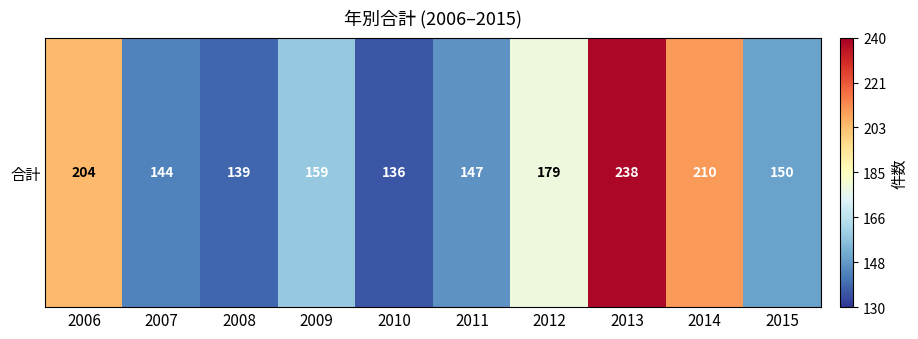

Reading left to right, extract all data points from this chart.

2006=204	2007=144	2008=139	2009=159	2010=136	2011=147	2012=179	2013=238	2014=210	2015=150